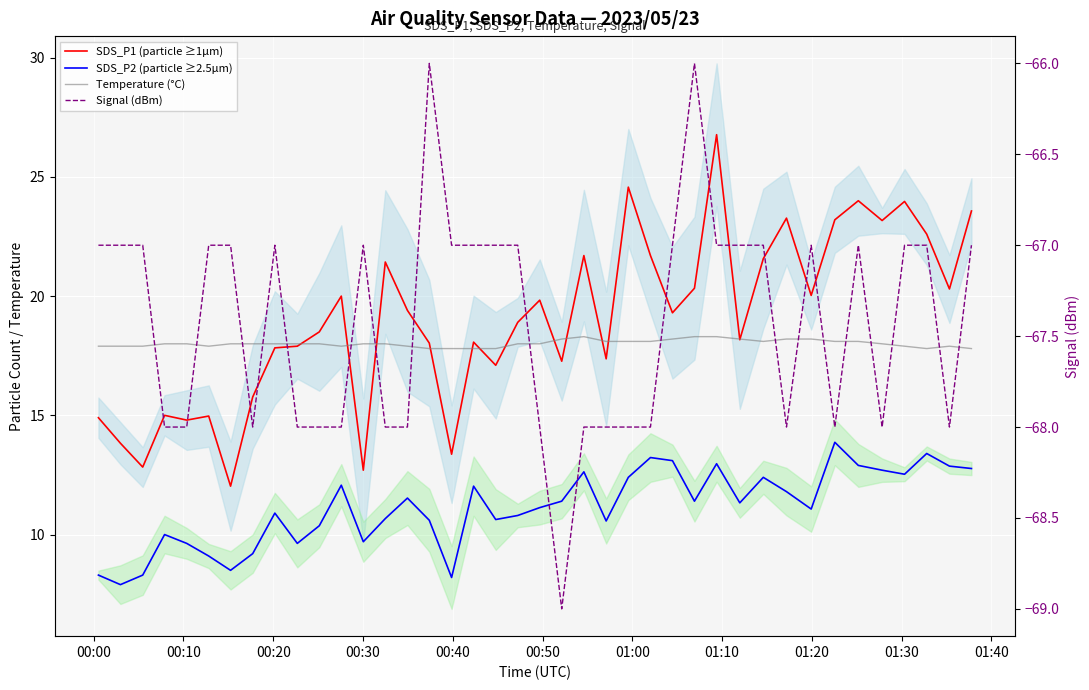

What is the highest value of the SDS_P2 (particle ≥2.5µm) series?

13.9